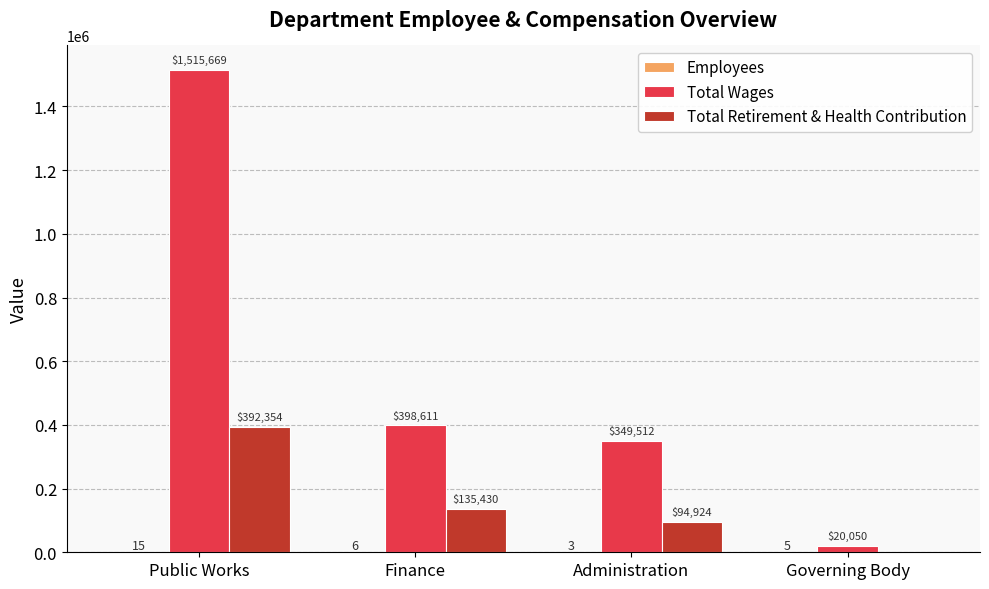

What is the sum of all Total Wages values?

2283842